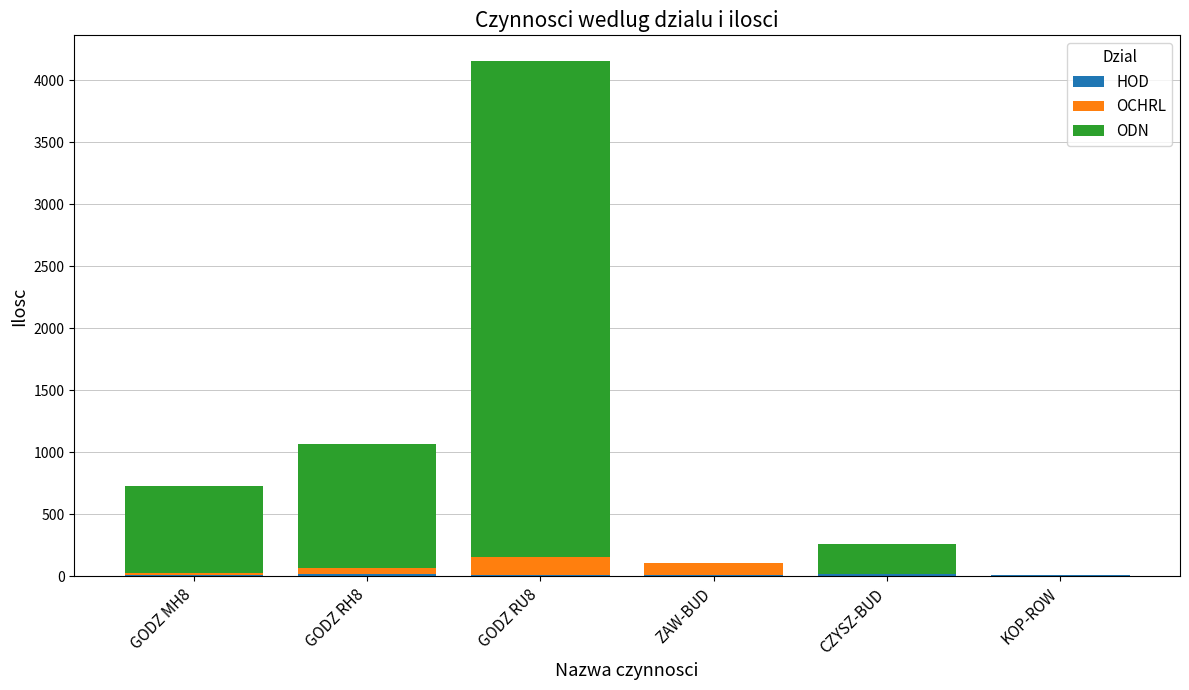

At which category is the sum across all series the highest?

GODZ RU8